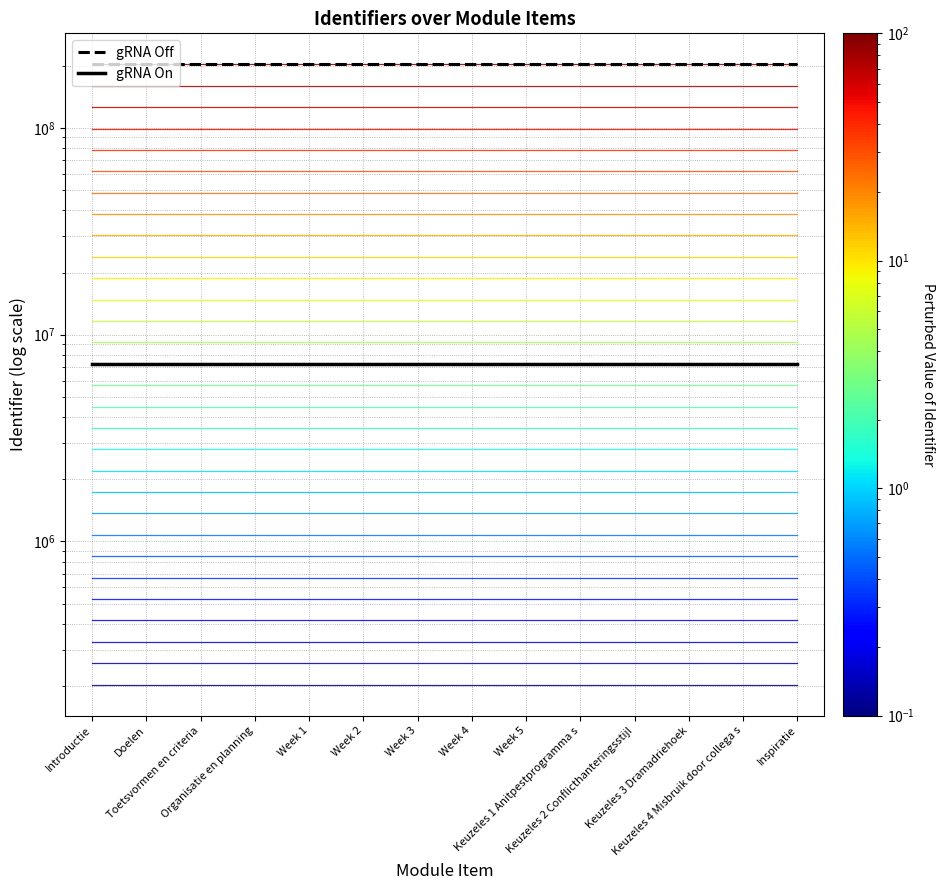

How many lines are shown in the chart?

2